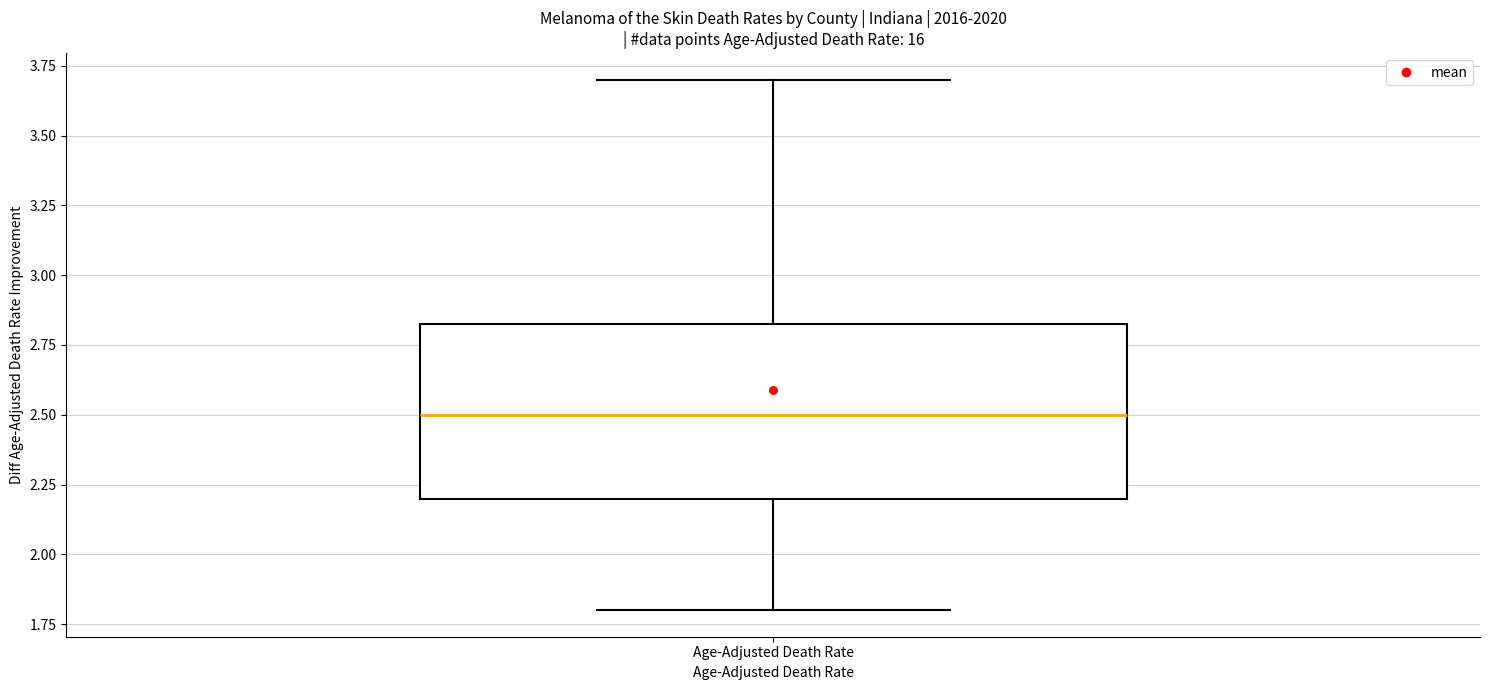

Transcribe this box plot: give where the median line is, the range the box spans, and where the two whiskers end, as read against the y-axis. The values are not printed on the chart, so give them approximately, as read against the axis.

median 2.50, box 2.20 to 2.85, whiskers 1.80 to 3.70